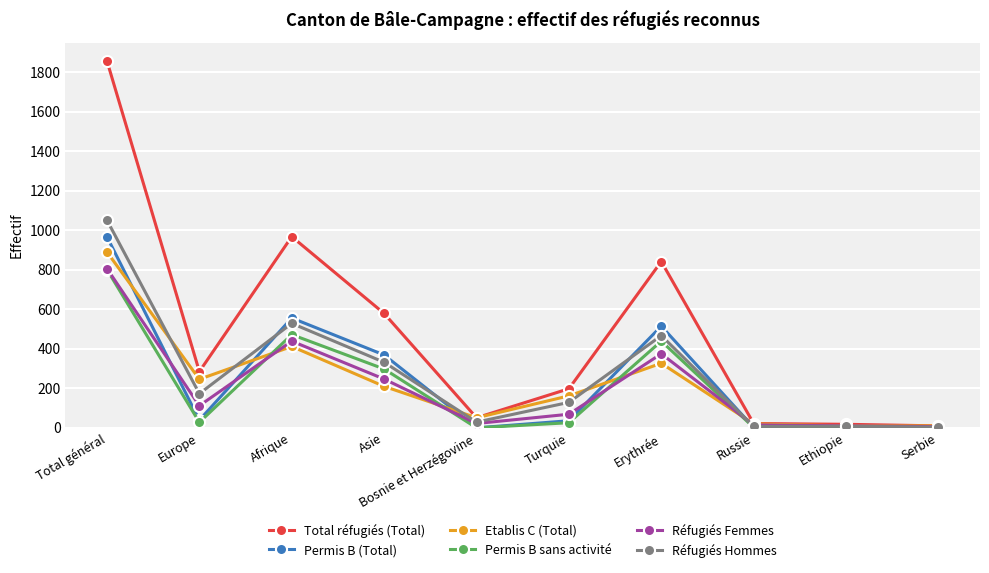

What is the label of the 9th point from the left?

Ethiopie